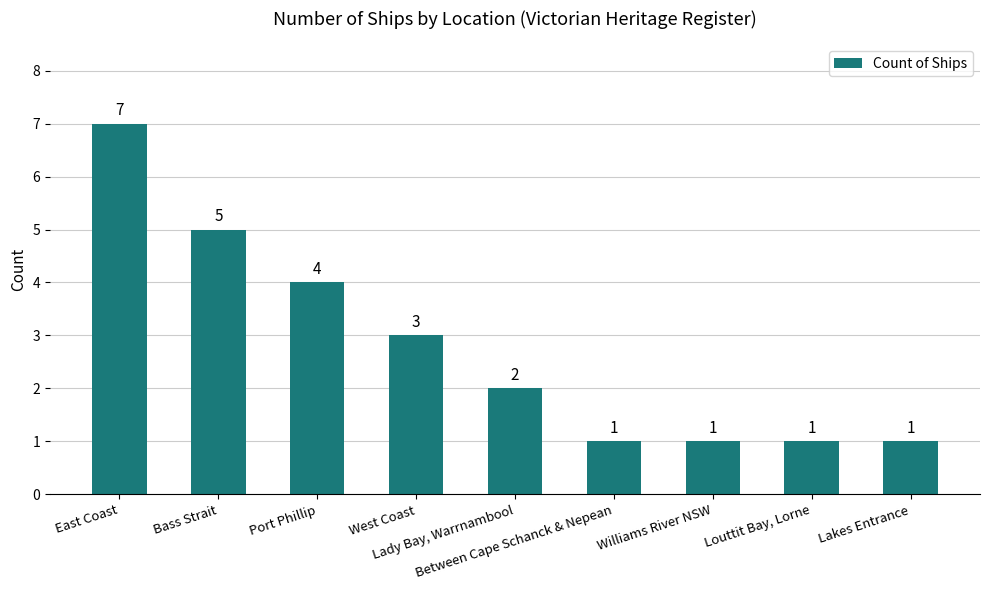

Reading left to right, what are all the values shown in this chart?

East Coast=7	Bass Strait=5	Port Phillip=4	West Coast=3	Lady Bay, Warrnambool=2	Between Cape Schanck & Nepean=1	Williams River NSW=1	Louttit Bay, Lorne=1	Lakes Entrance=1